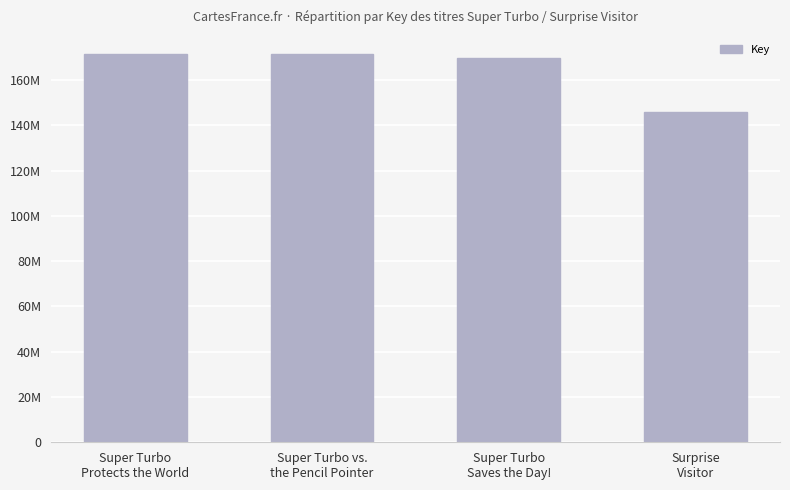

Which label corresponds to the largest value in the chart?

Super Turbo
Protects the World